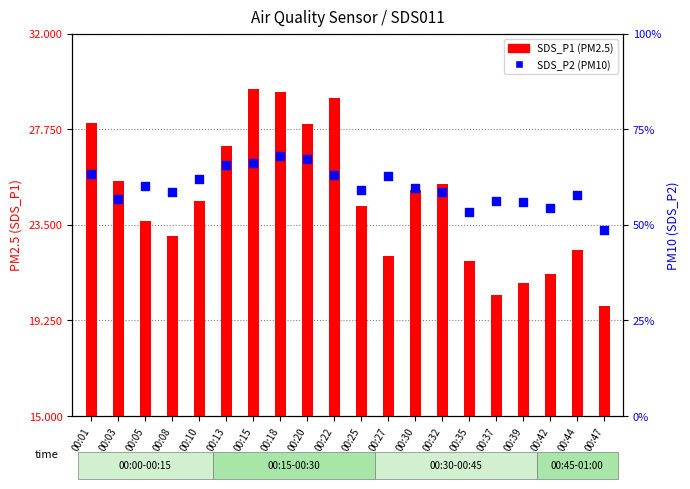

Is the value of SDS_P2 (PM10) at 00:39 greater than the value of SDS_P1 (PM2.5) at 00:13?

No